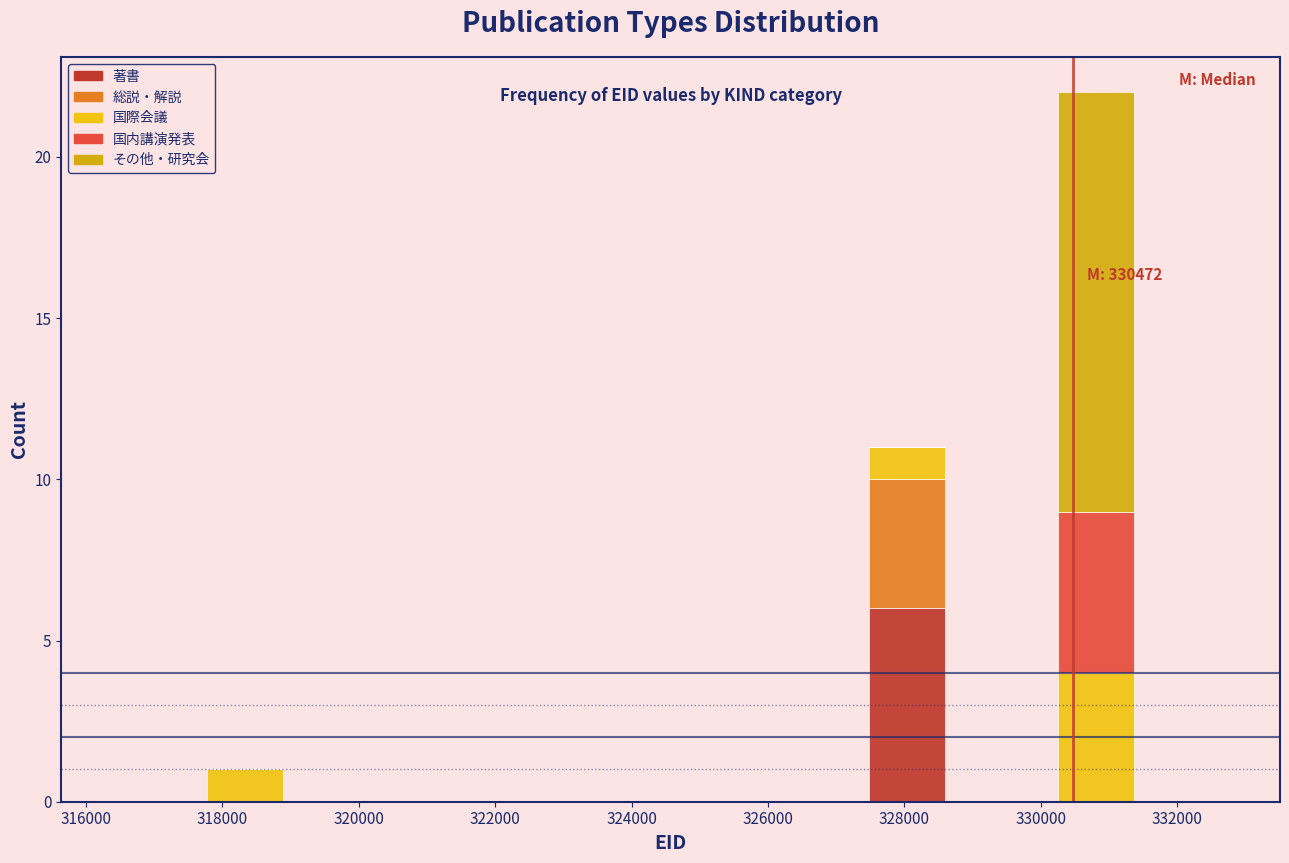

Which range on the x-axis has the tallest stacked bar (by total height)?

330200 to 331600